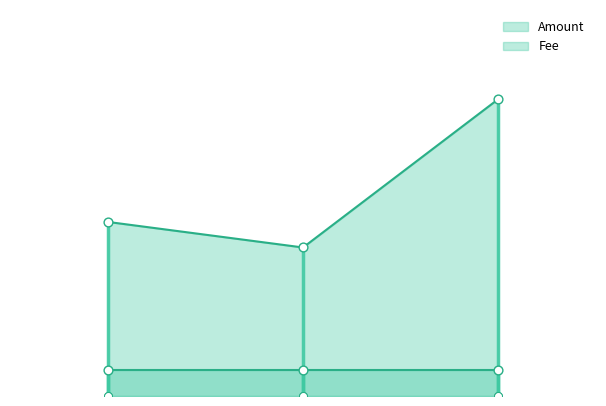

Which series has the widest spread of Y values?

Amount